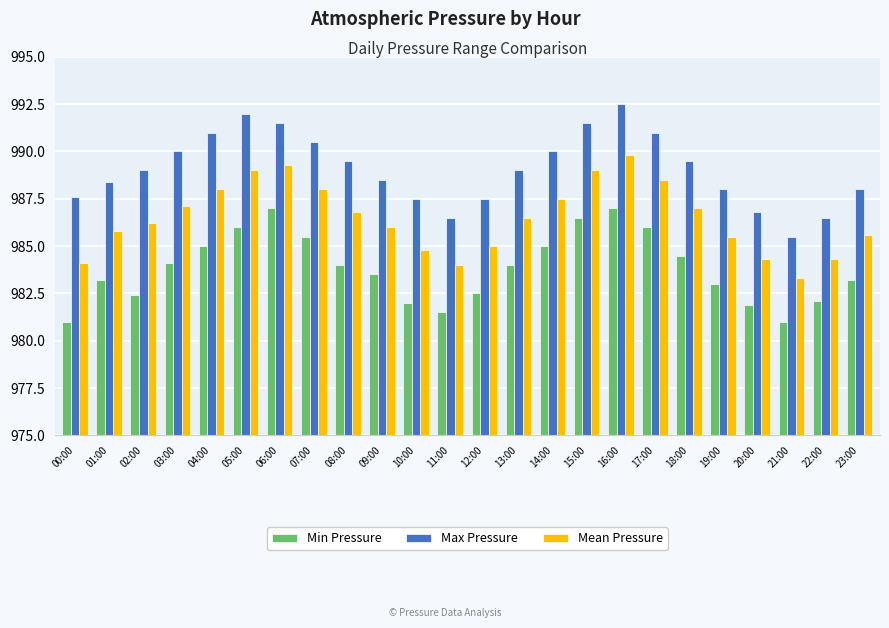

The value of Max Pressure at 04:00 is 225.4. True or false?

False